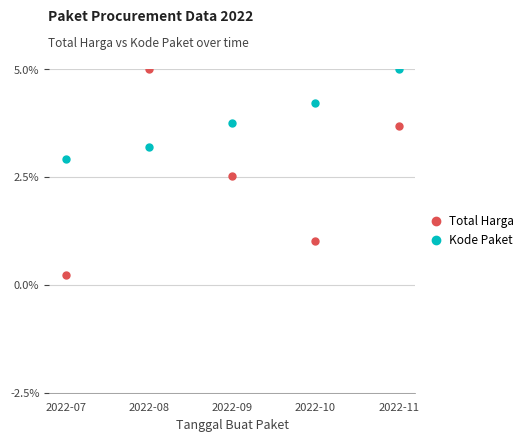

What are all the series names shown in the legend?

Total Harga, Kode Paket